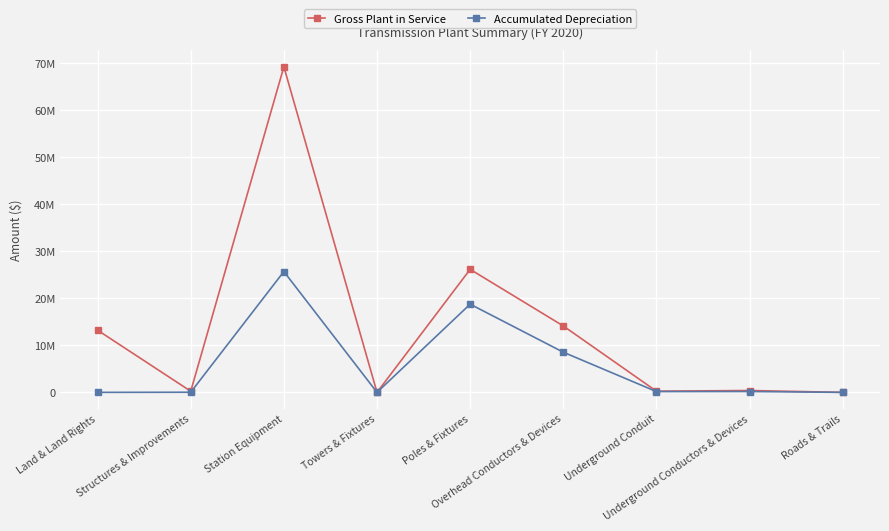

Rank the series by their average value, from highest to lowest.

Gross Plant in Service, Accumulated Depreciation